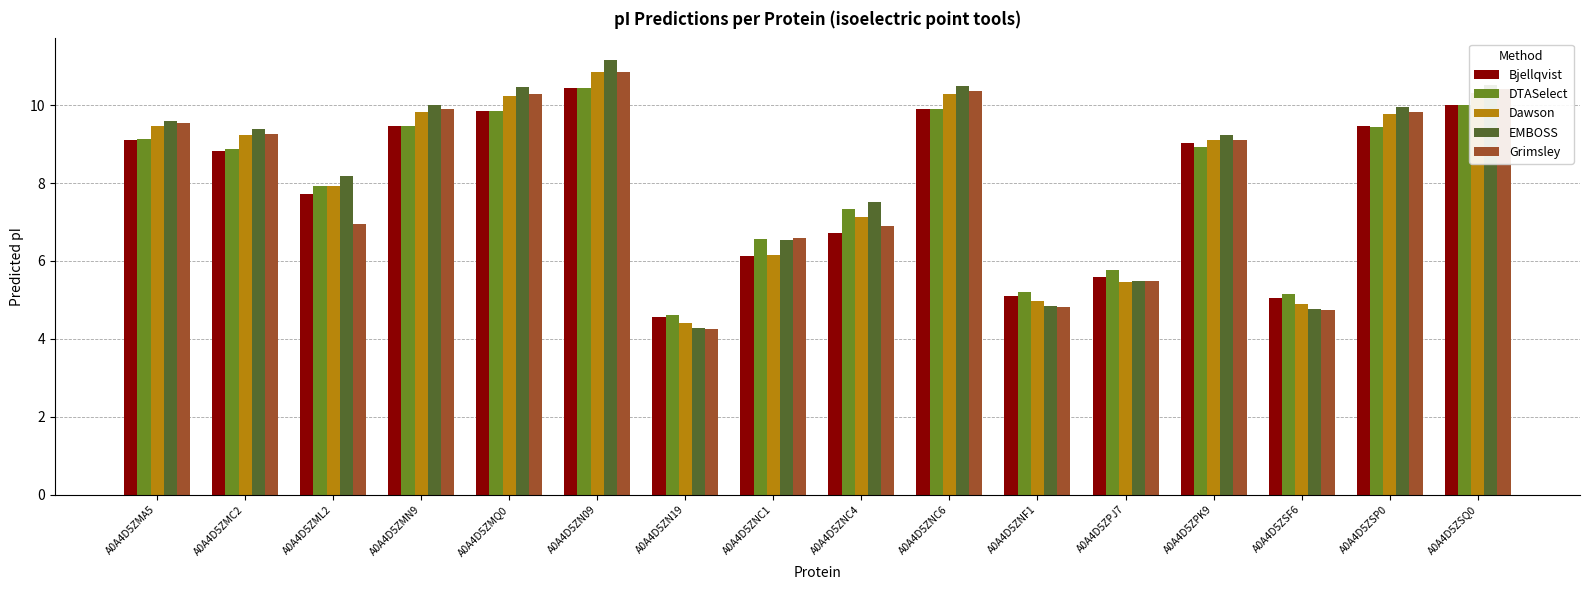

What is the average value of the Grimsley series?

8.1